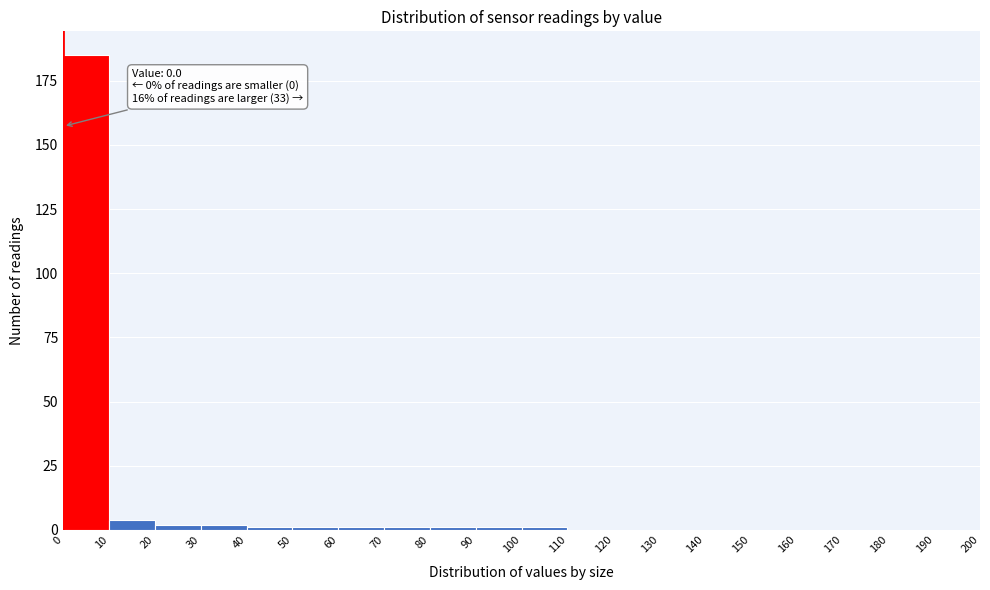

Which range on the x-axis has the tallest bar?

0 to 10